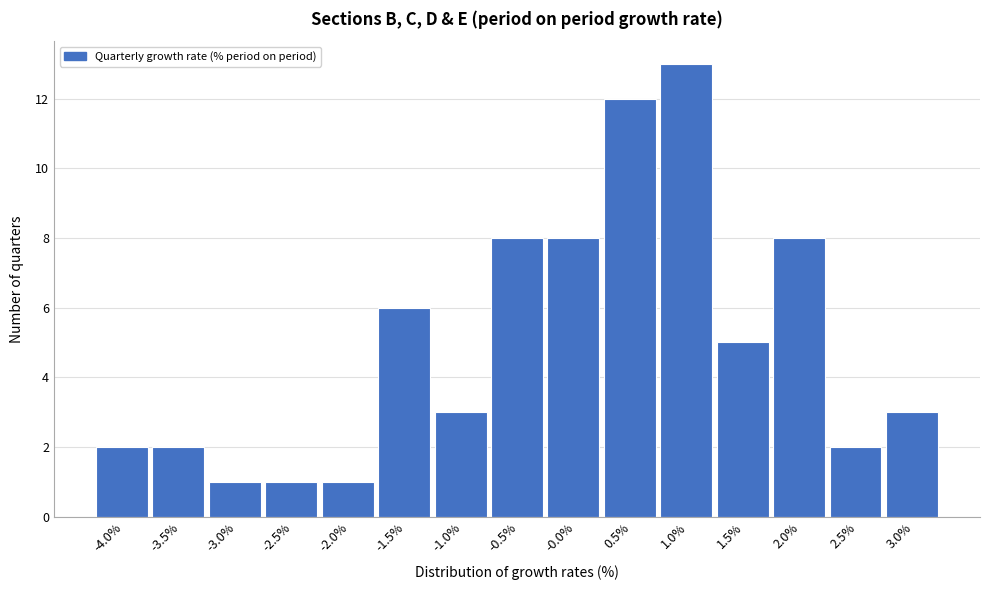

Reading left to right, transcribe this chart: for each bar, give the range it covers on the x-axis and its height. Neither the bar edges nor the heights are printed on the chart, so give them approximately, as read against the axes.

-4.20 to -3.70: 2
-3.70 to -3.20: 2
-3.20 to -2.70: 1
-2.70 to -2.25: 1
-2.25 to -1.75: 1
-1.75 to -1.25: 6
-1.25 to -0.75: 3
-0.75 to -0.25: 8
-0.25 to 0.25: 8
0.25 to 0.75: 12
0.75 to 1.25: 13
1.25 to 1.70: 5
1.70 to 2.20: 8
2.20 to 2.70: 2
2.70 to 3.20: 3